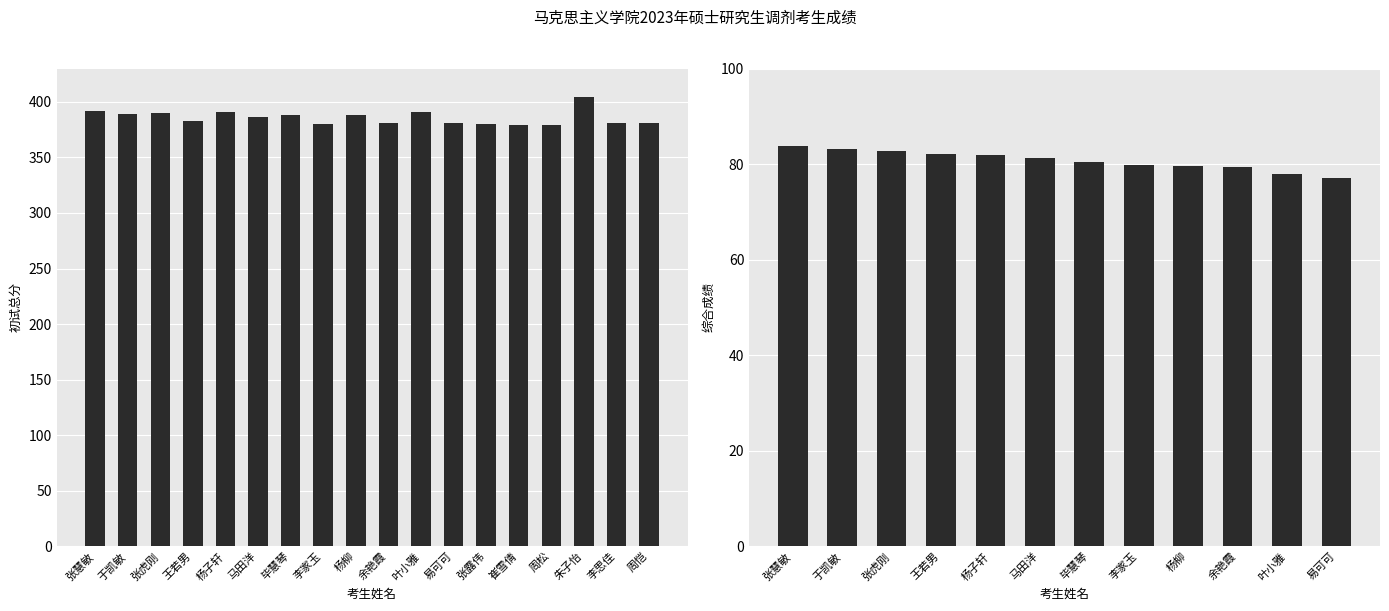

What is the difference between the second highest and second lowest values?

13